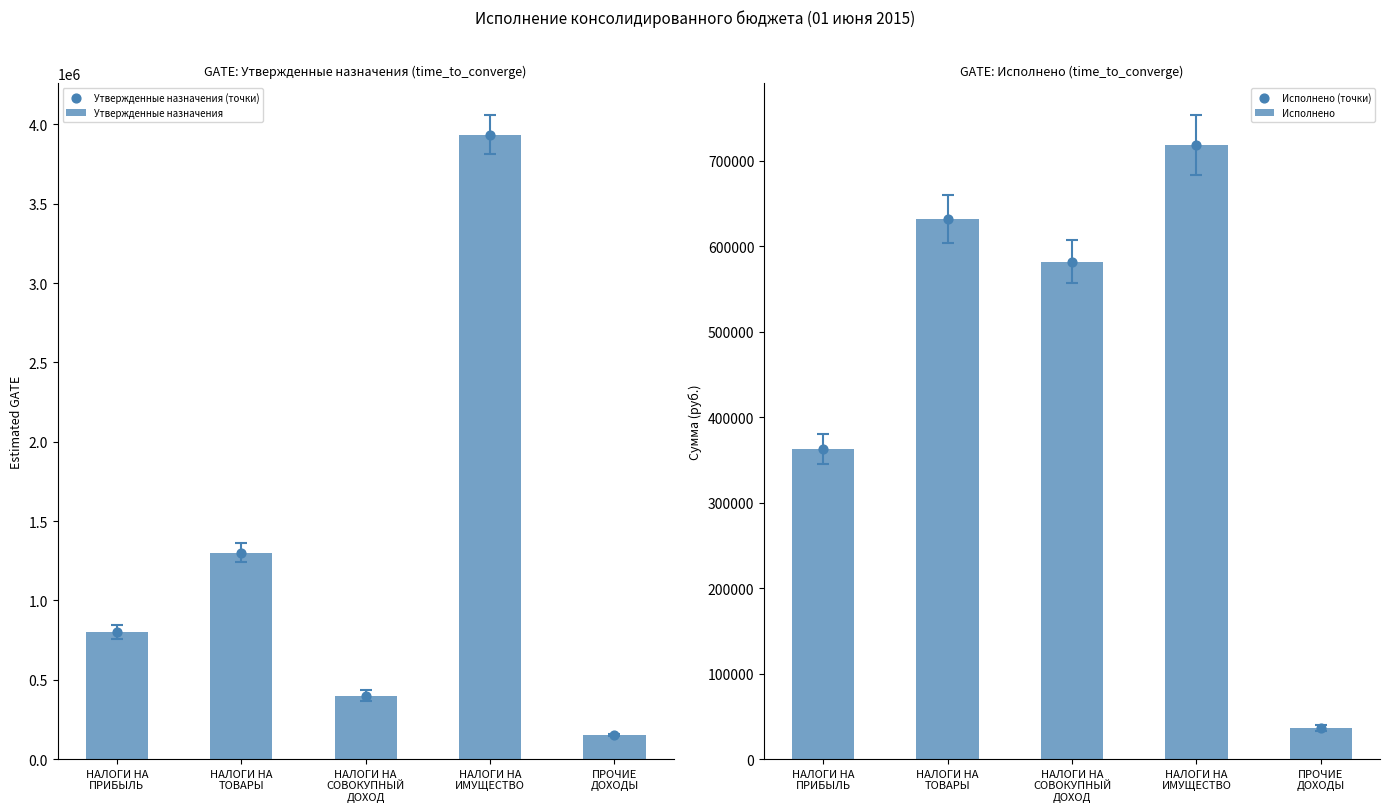

Which series has the widest spread of Y values?

Утвержденные назначения